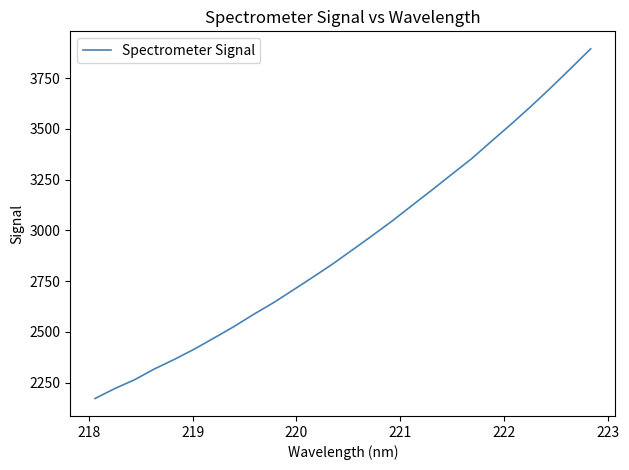

What is the smallest value displayed?

2171.3